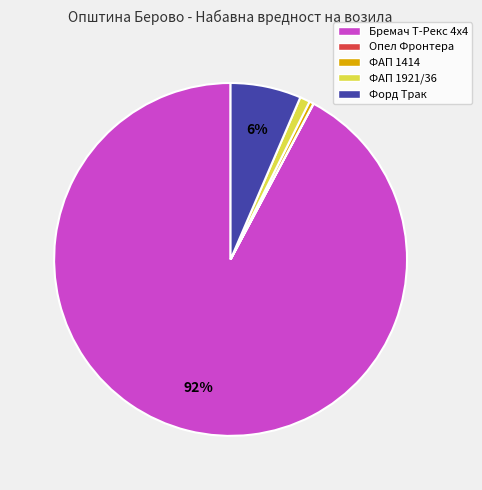

The ФАП 1414 slice represents 8% of the pie. True or false?

False